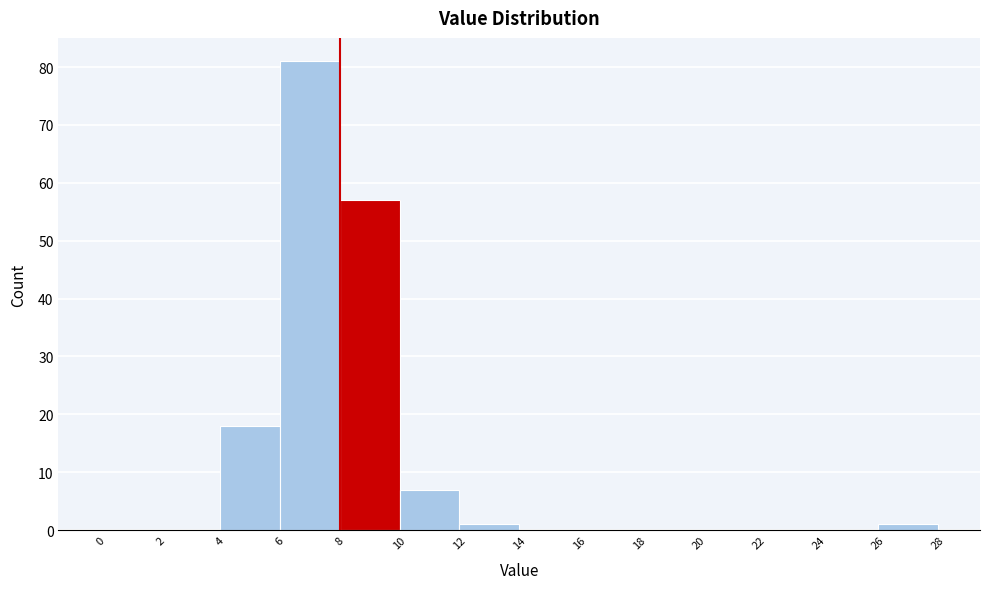

Reading left to right, transcribe this chart: for each bar, give the range it covers on the x-axis and its height. The values are not printed on the chart, so give them approximately, as read against the axis.

0 to 2: 0
2 to 4: 0
4 to 6: 18
6 to 8: 81
8 to 10: 57
10 to 12: 7
12 to 14: 1
14 to 16: 0
16 to 18: 0
18 to 20: 0
20 to 22: 0
22 to 24: 0
24 to 26: 0
26 to 28: 1